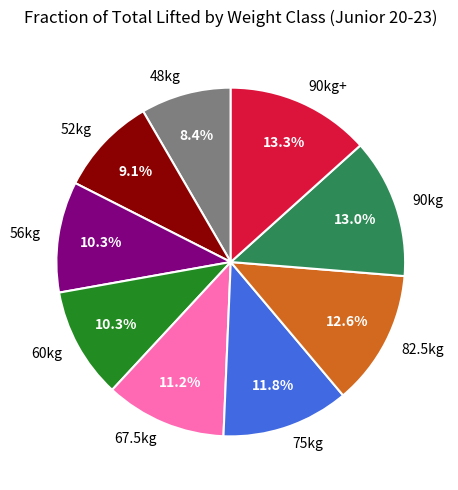

Between 67.5kg and 75kg, which is larger?

75kg